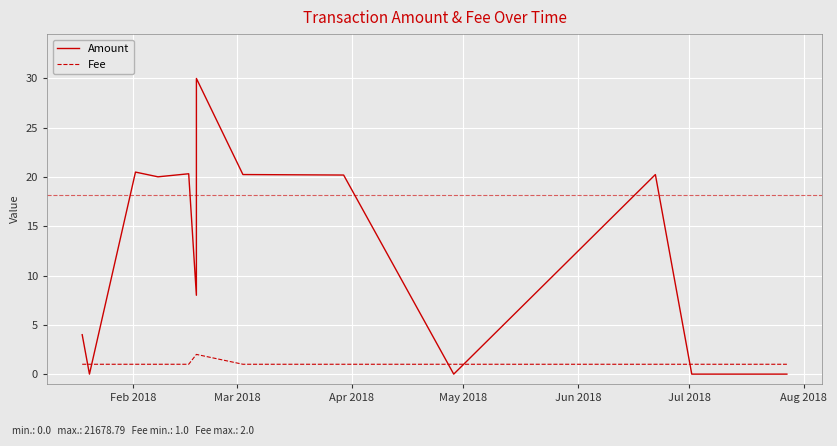

Rank the series by their maximum value, from highest to lowest.

Amount, Fee